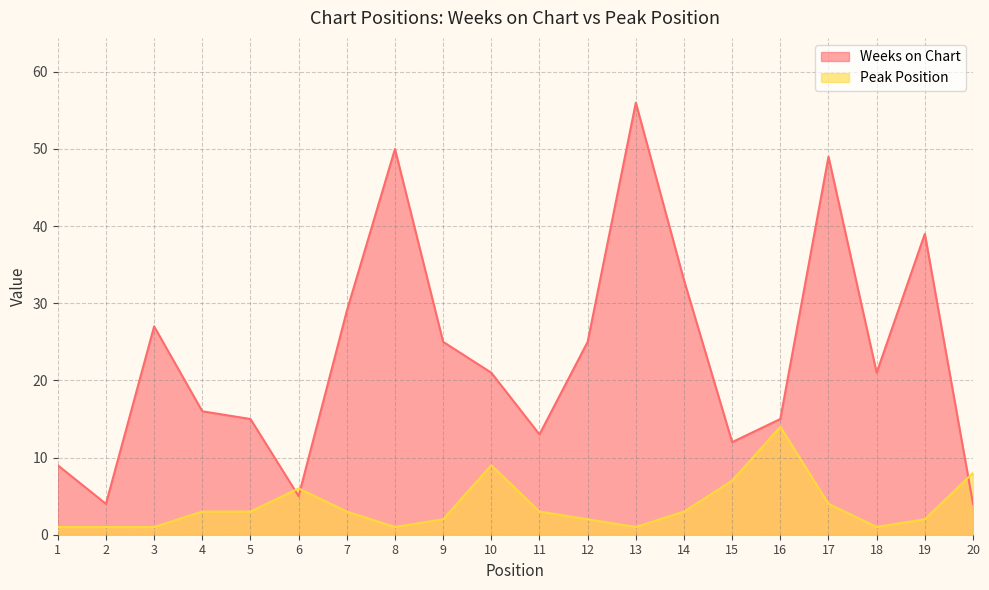

After their last crossing, which series has the higher values: Peak Position or Weeks on Chart?

Peak Position